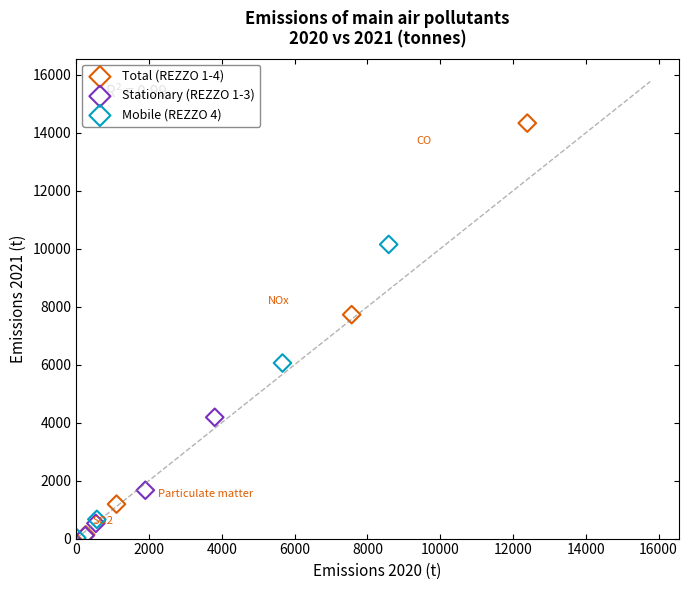

Which series has the widest spread of Y values?

Total (REZZO 1-4)